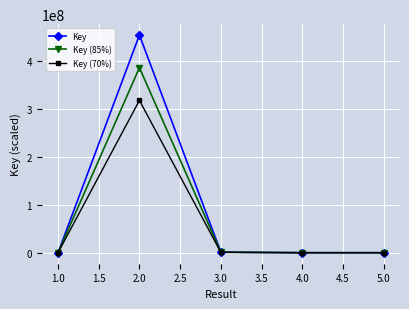

At 2.0, list the series in order from largest to smallest.

Key, Key (85%), Key (70%)